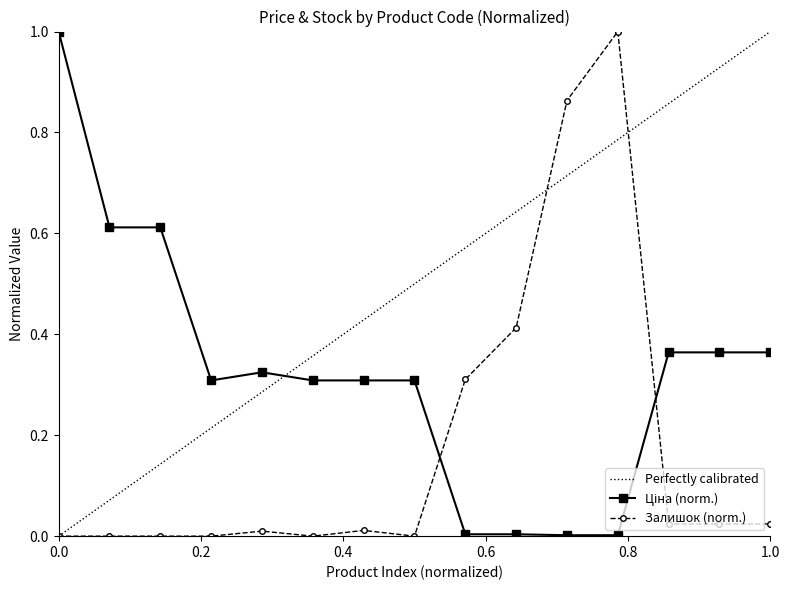

Between 284162246 and 239772195, which series saw the biggest shift?

Залишок